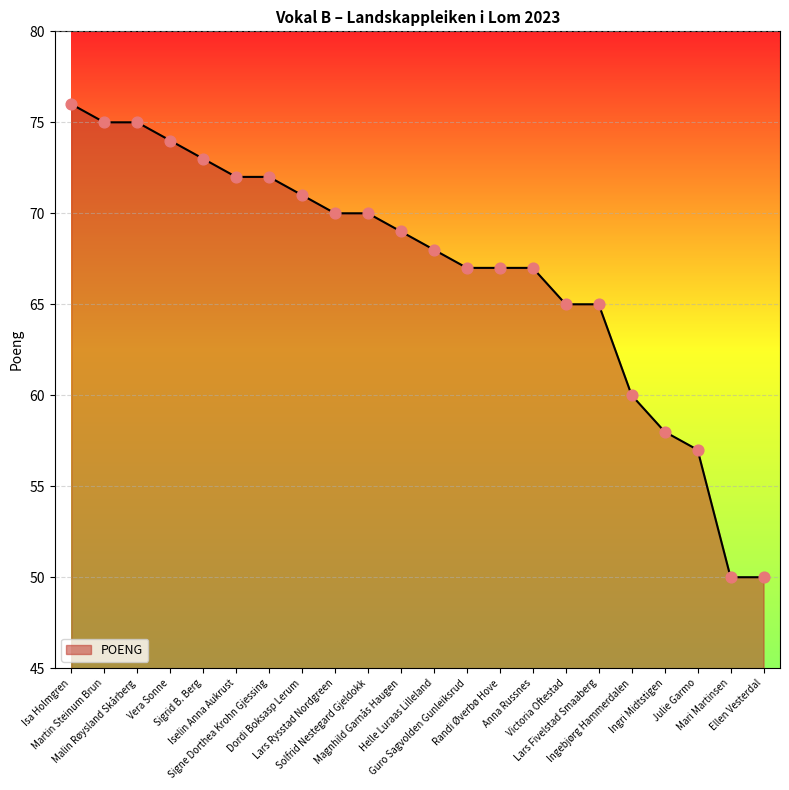

Which has a higher value, Vera Sonne or Isa Holmgren?

Isa Holmgren